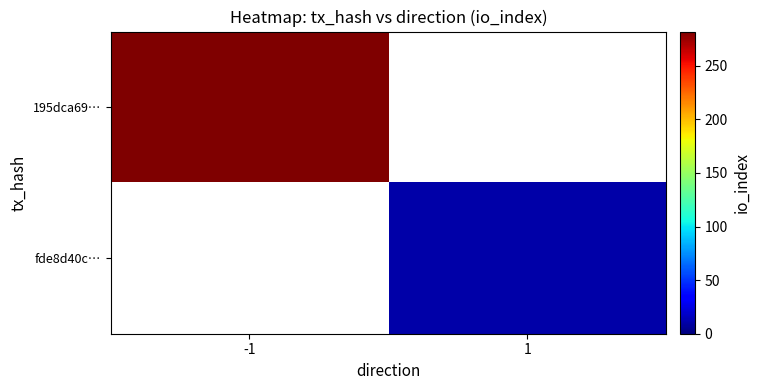

Count the number of data series in this chart.

2